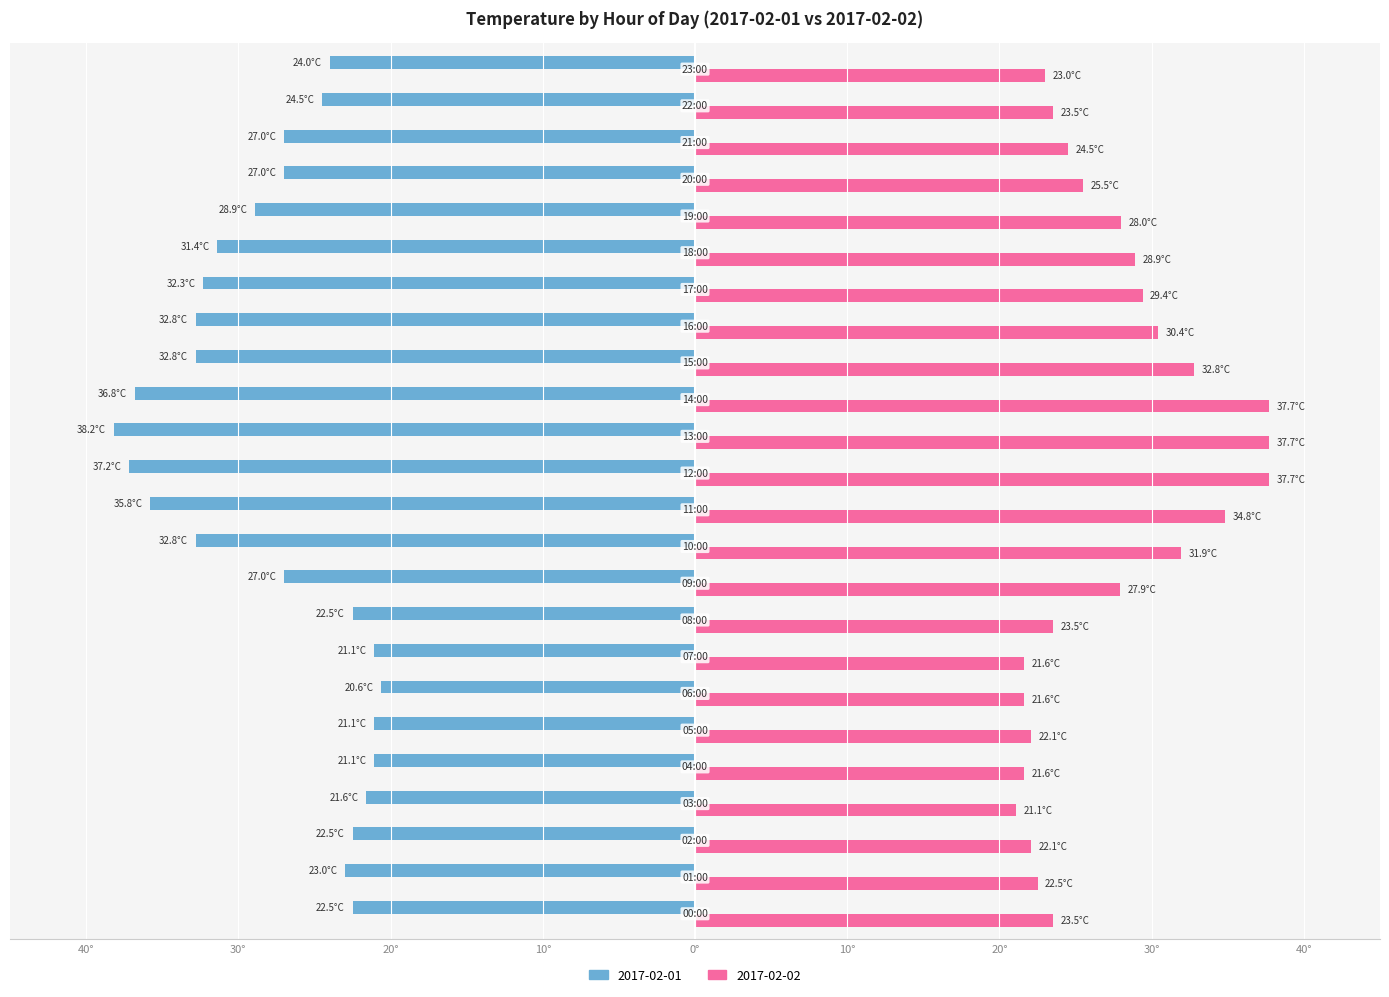

What are all the series names shown in the legend?

2017-02-01, 2017-02-02